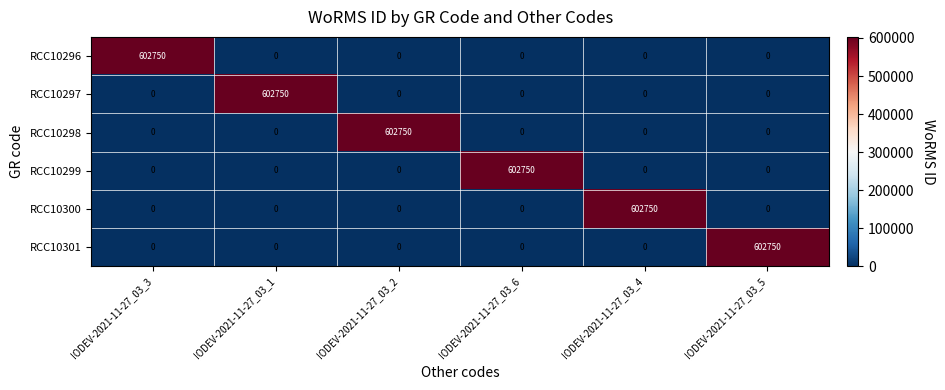

At how many categories does at least one series exceed 435172?

6